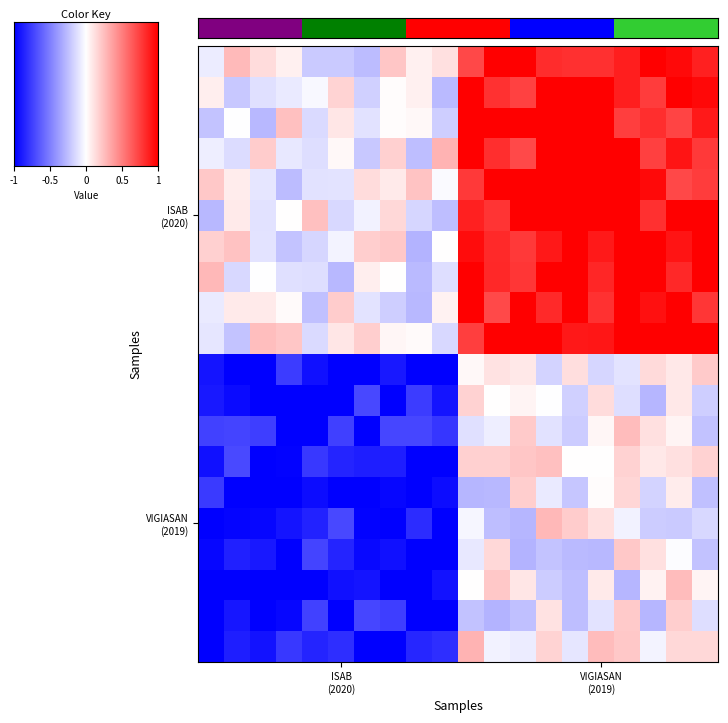

At how many categories does at least one series exceed 0?

20